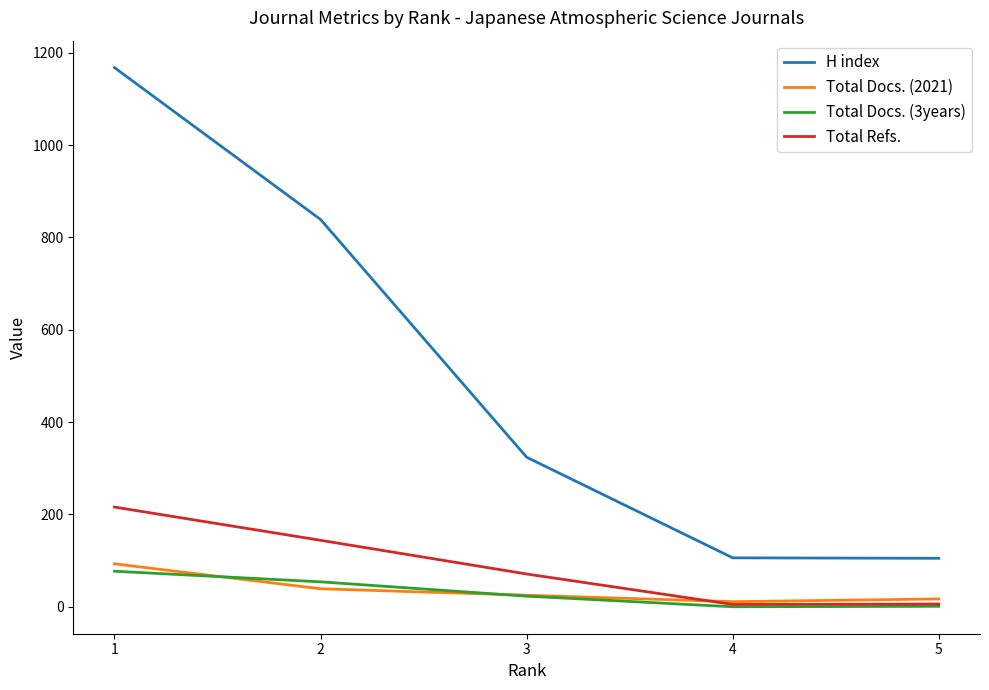

Count the number of categories in the chart.

5